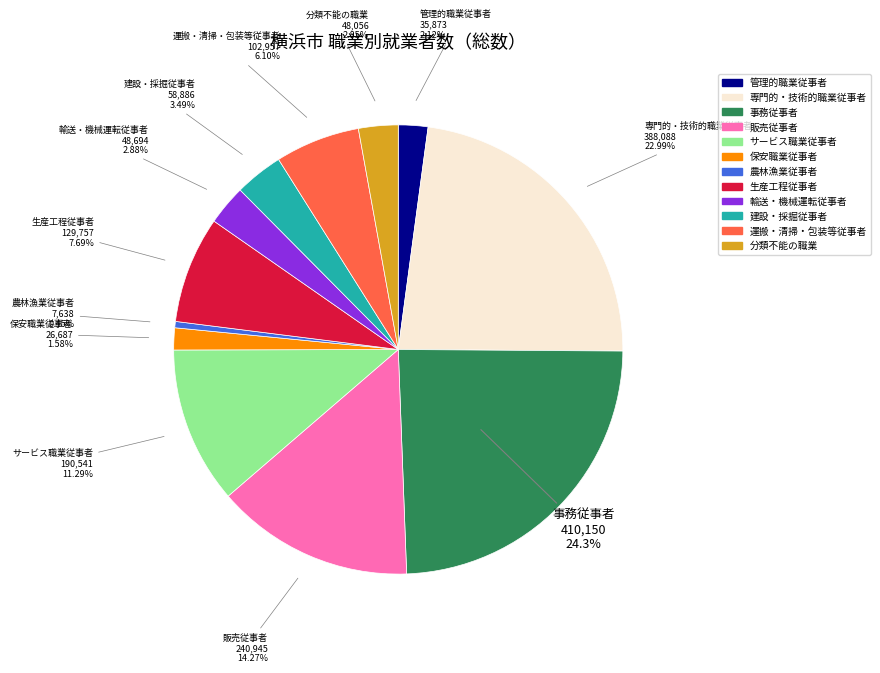

How much of the chart is everything except 保安職業従事者?

98.4%